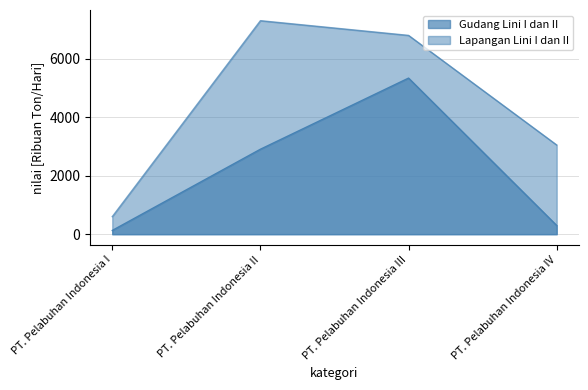

What value does the Gudang Lini I dan II series have at PT. Pelabuhan Indonesia II?

2906